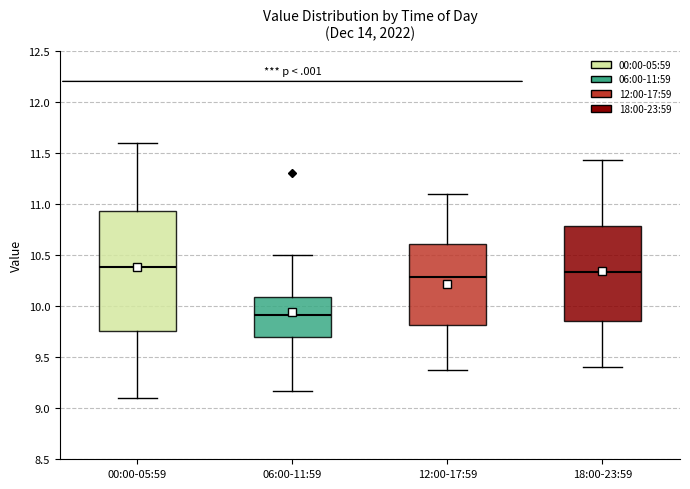

Which box's median line is the lowest?

06:00-11:59